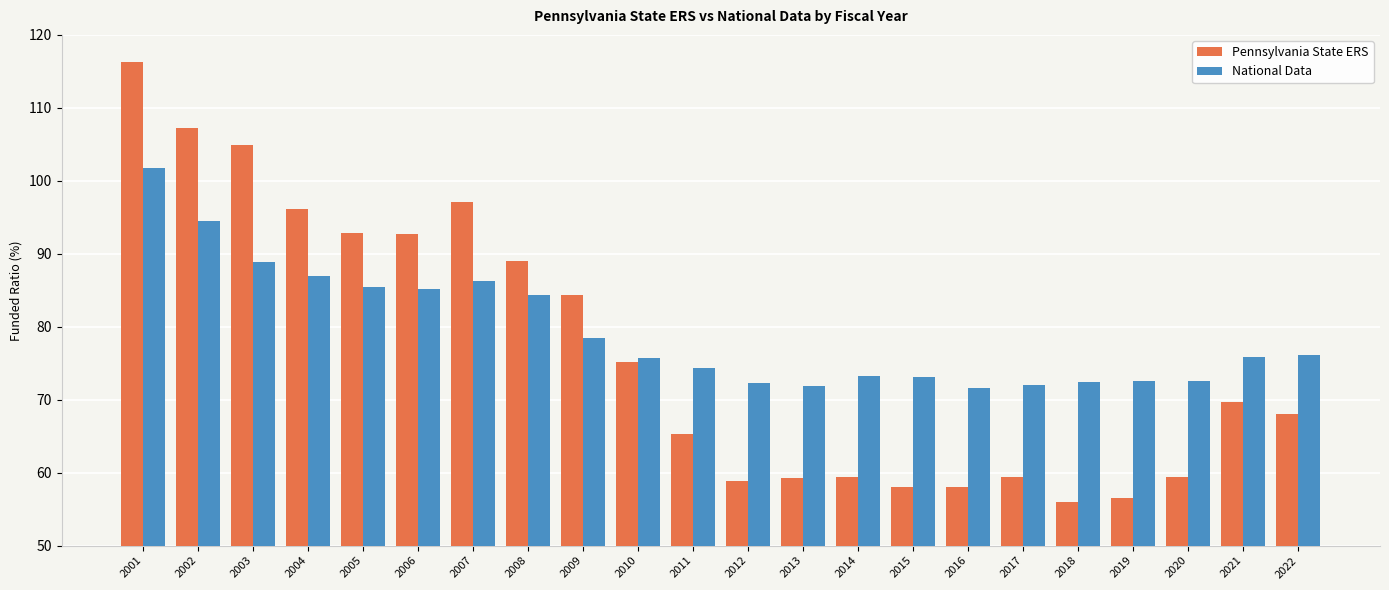

How many groups of bars are there?

22